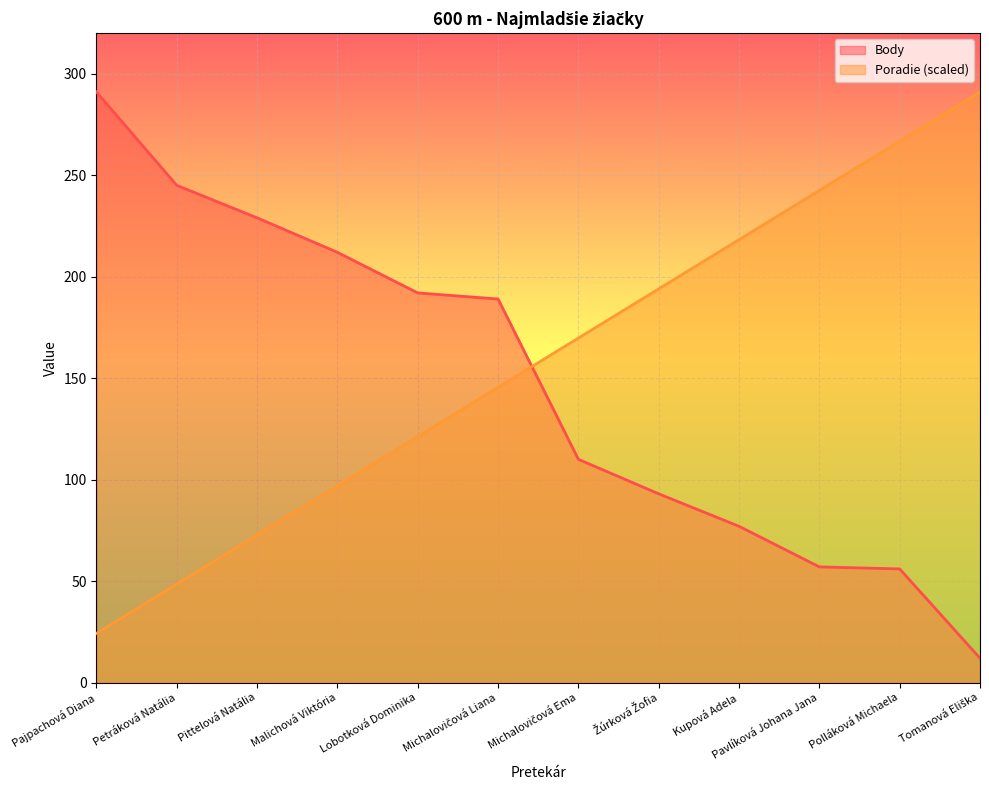

What is the label of the 5th point from the right?

Žúrková Žofia